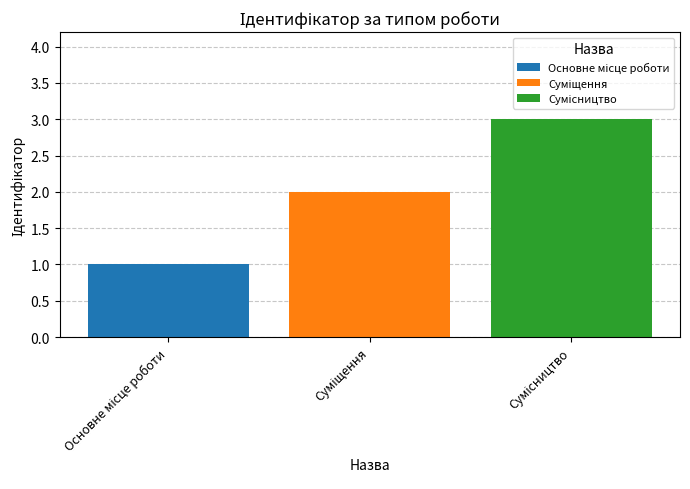

What is the maximum value shown in the chart?

3